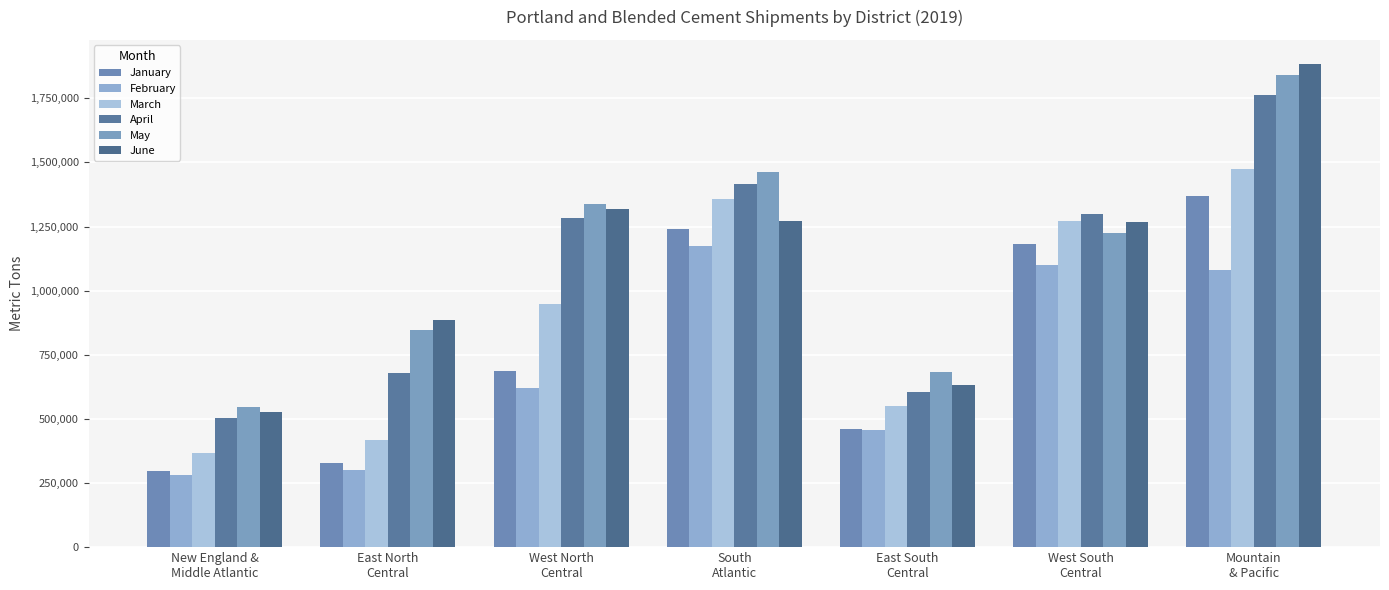

The value of March at West South
Central is 526197. True or false?

False